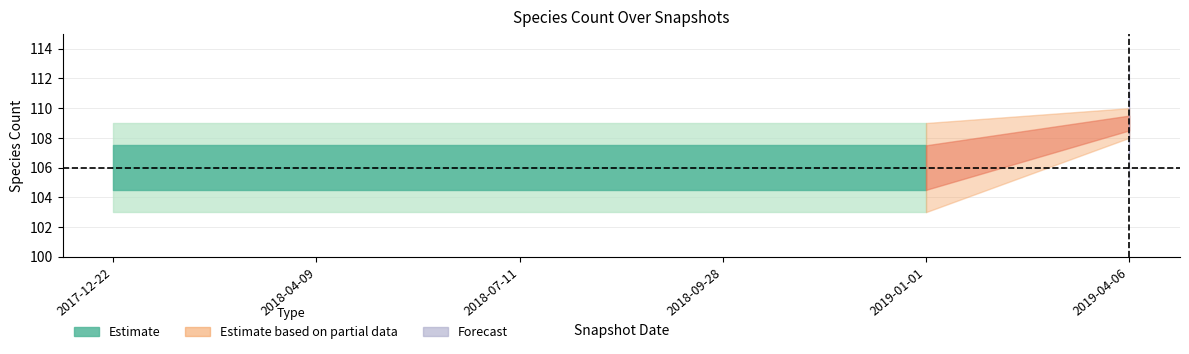

At which category is the sum across all series the highest?

2019-04-06